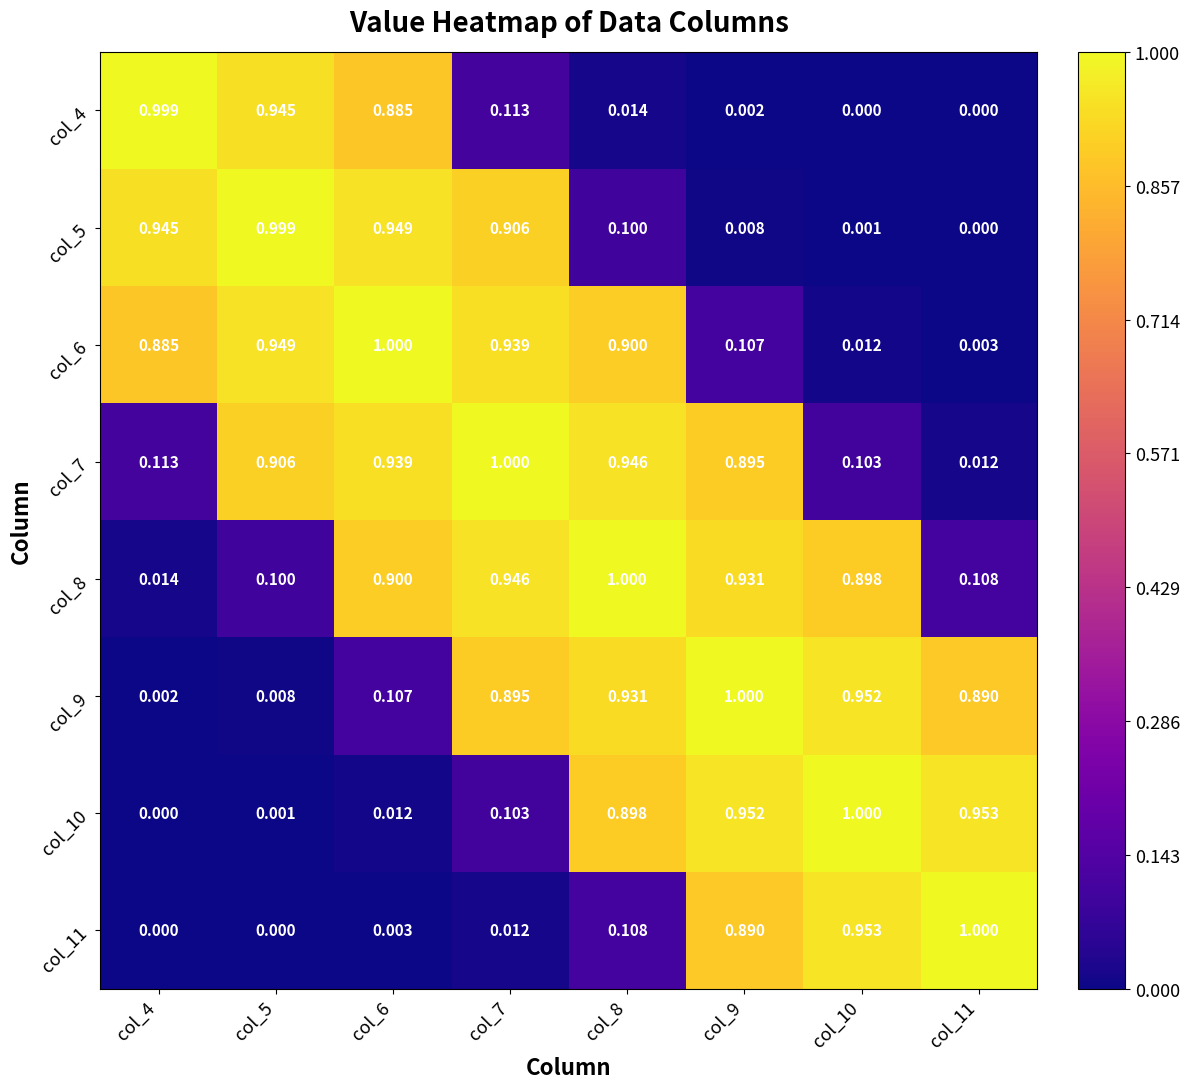

Is the value of col_8 at col_4 greater than the value of col_4 at col_7?

No